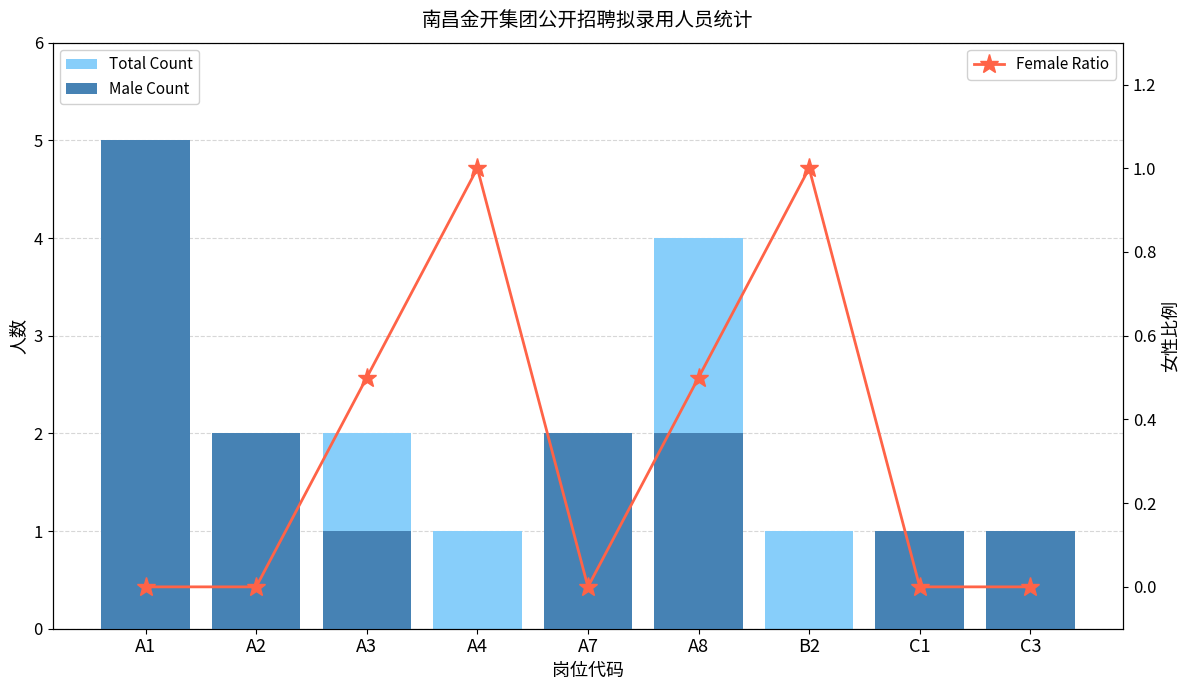

At how many categories does at least one series exceed 4?

1